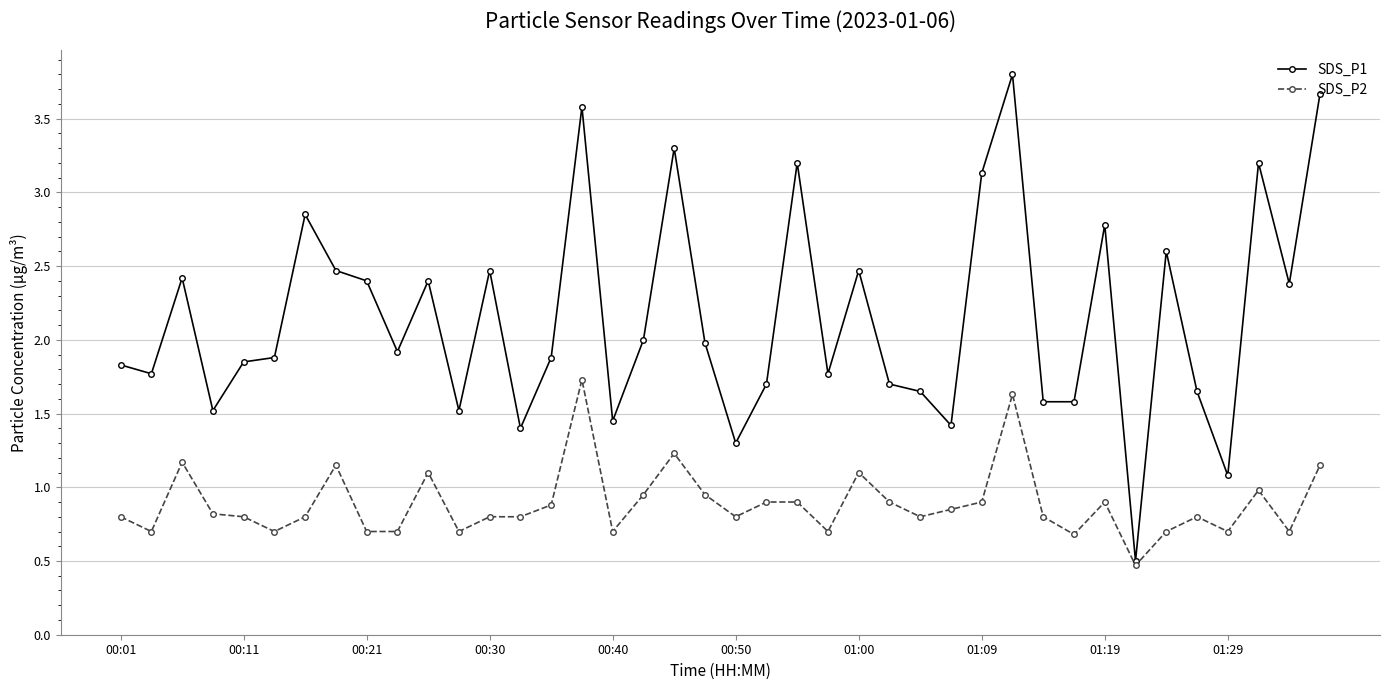

True or false: SDS_P1 has more than 1 interior local peaks.

True